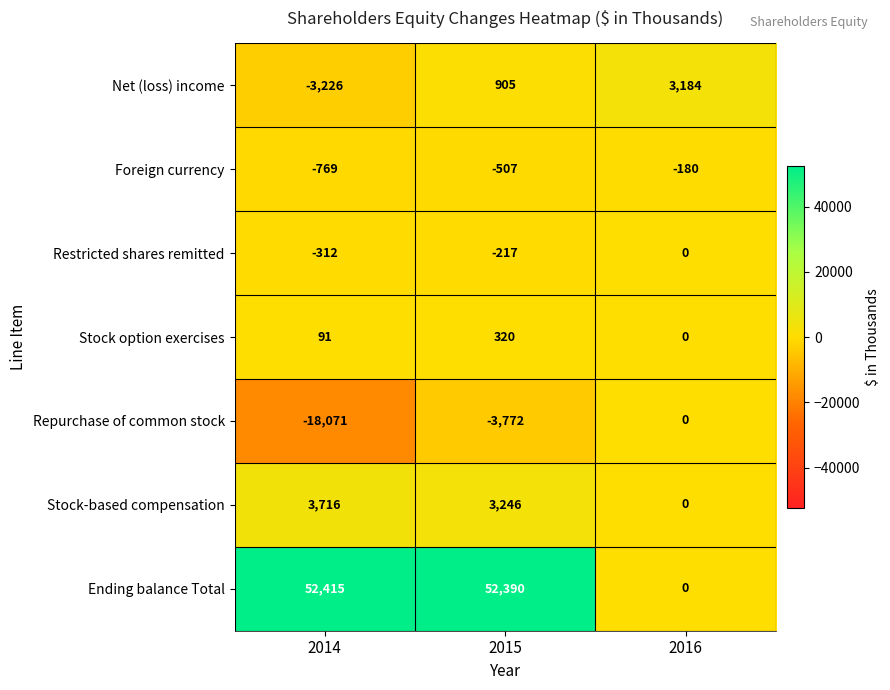

What is the smallest value displayed?

-18071